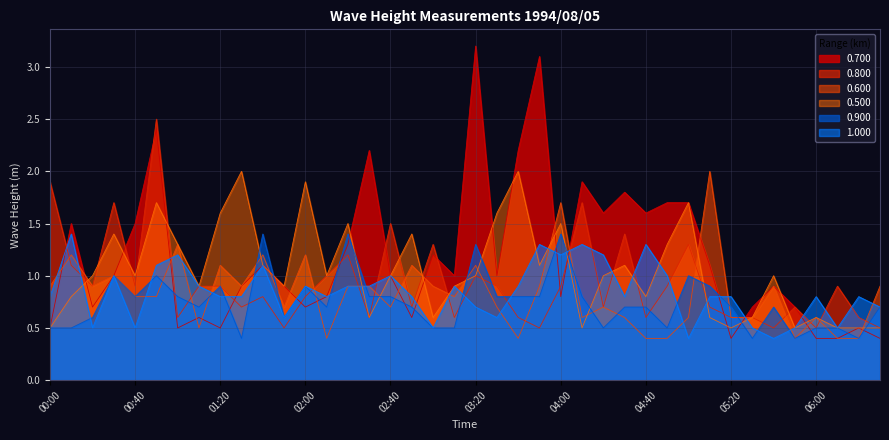

Between 02:10 and 05:20, which series saw the biggest shift?

0.500